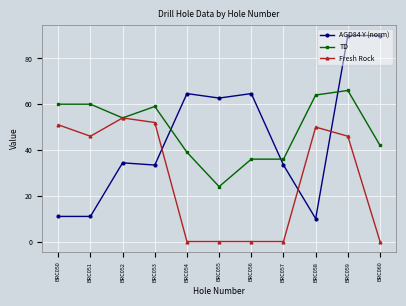

What is the sum of all AGD84 Y (norm) values?

505.1